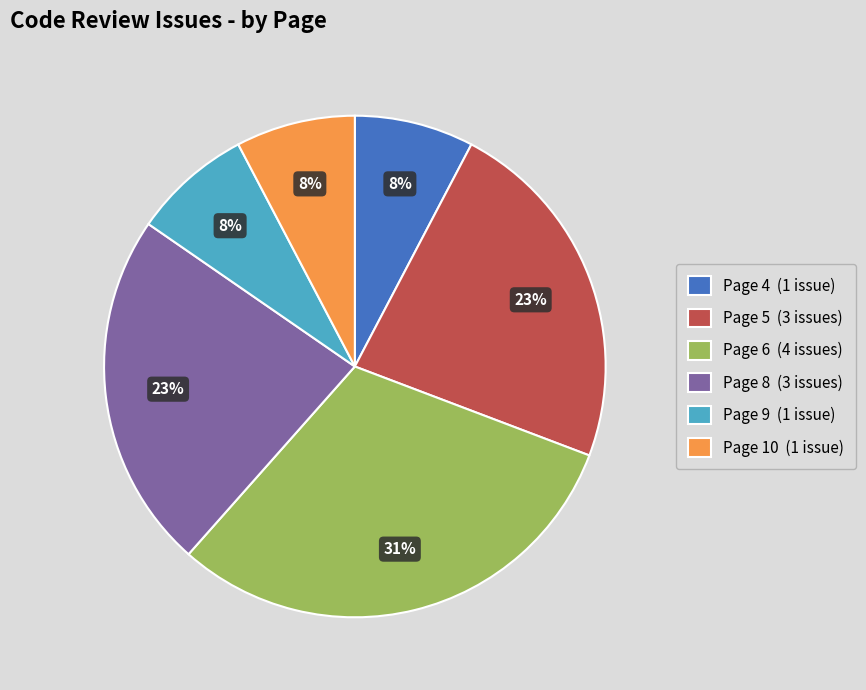

To the nearest percent, what portion does Page 8 represent?

23%